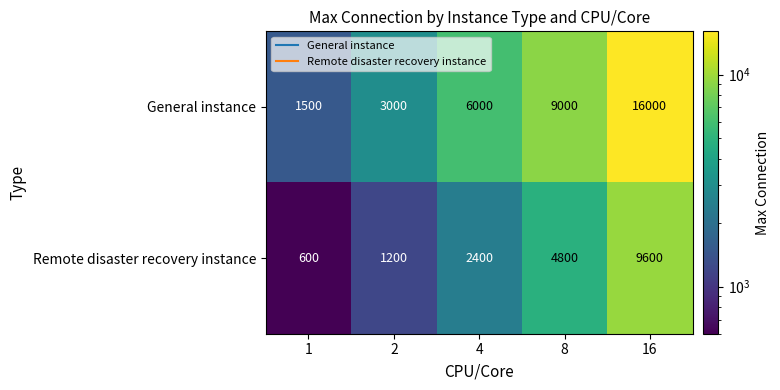

List the series in order of their overall mean, highest first.

General instance, Remote disaster recovery instance